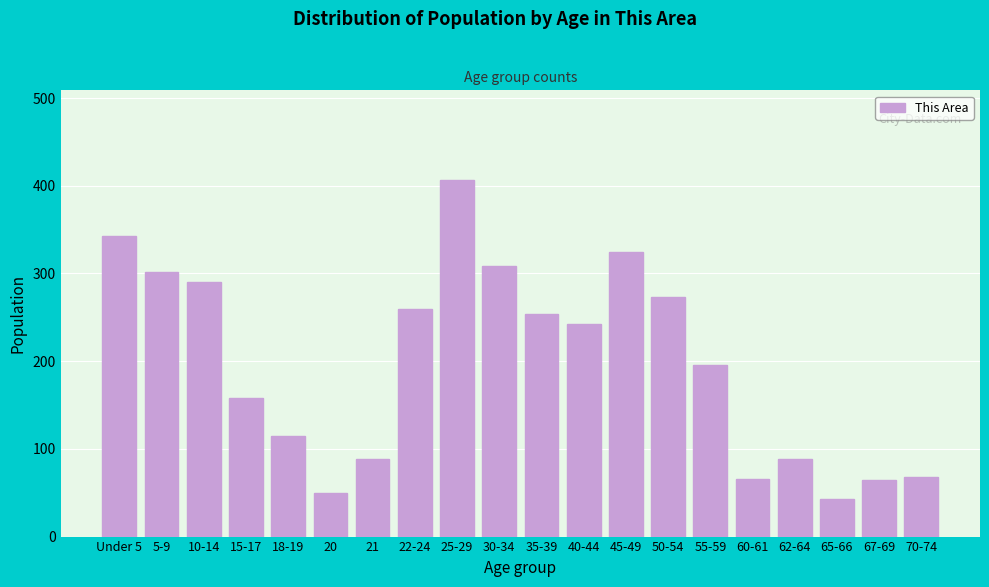

Which has a higher value, 67-69 or 18-19?

18-19